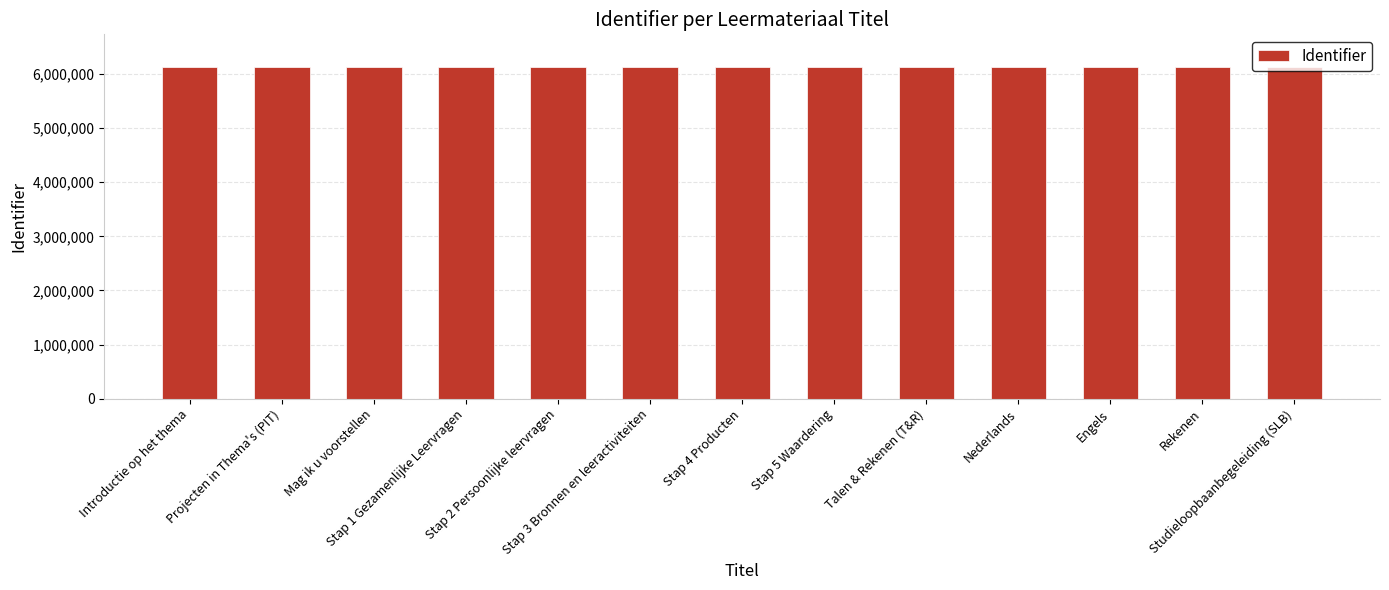

True or false: the data shows 3663094 at Projecten in Thema's (PIT).

False